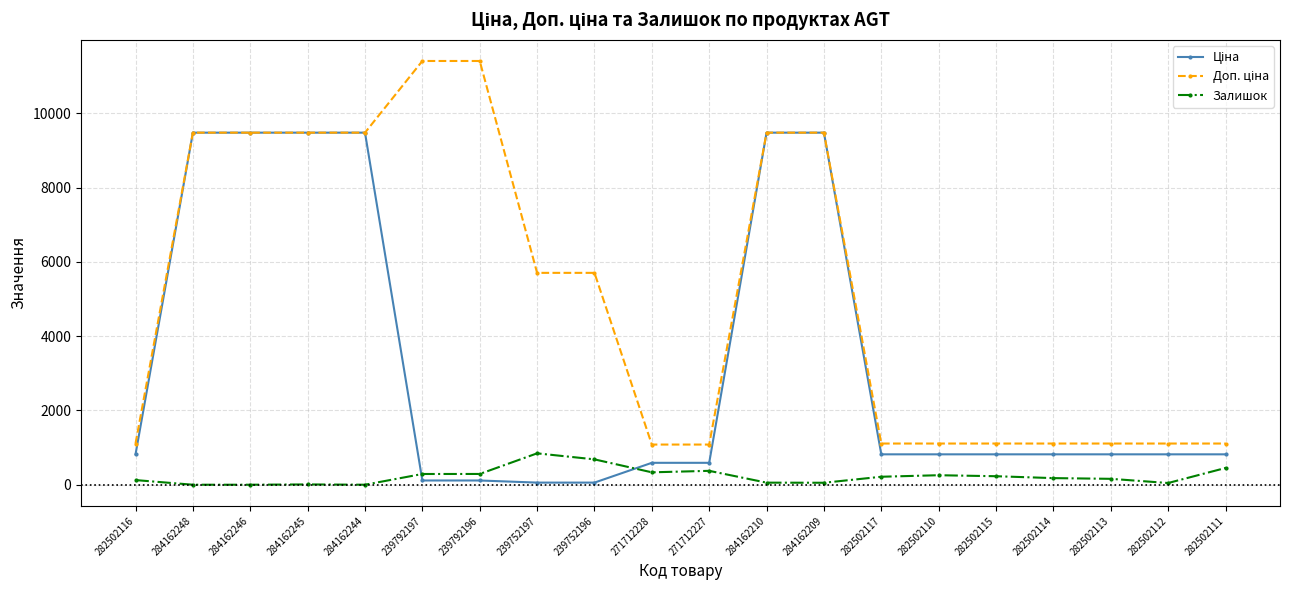

What is the total value across all series at 271712227?

2045.6